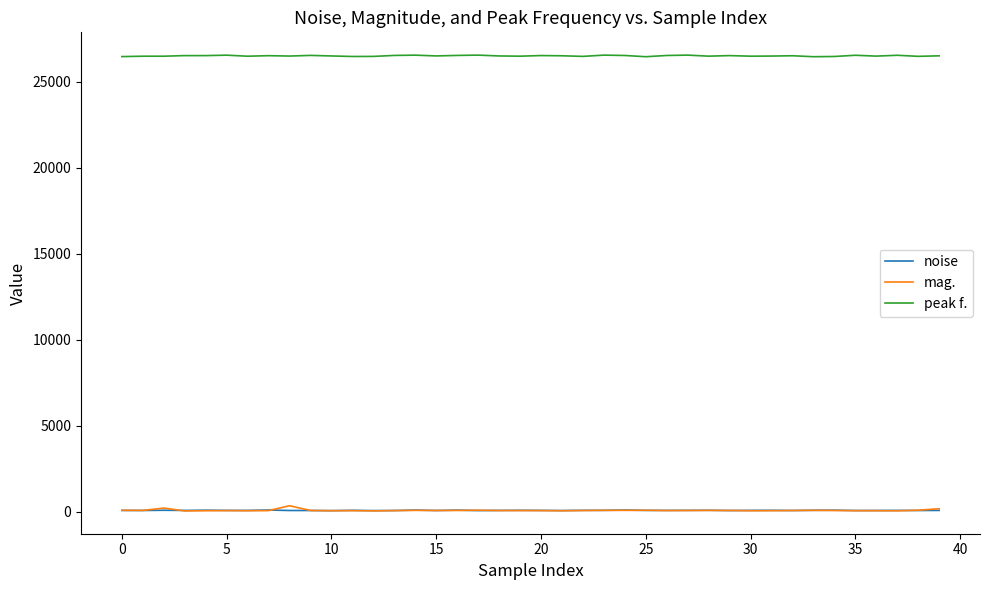

True or false: noise and peak f. cross at least once.

False